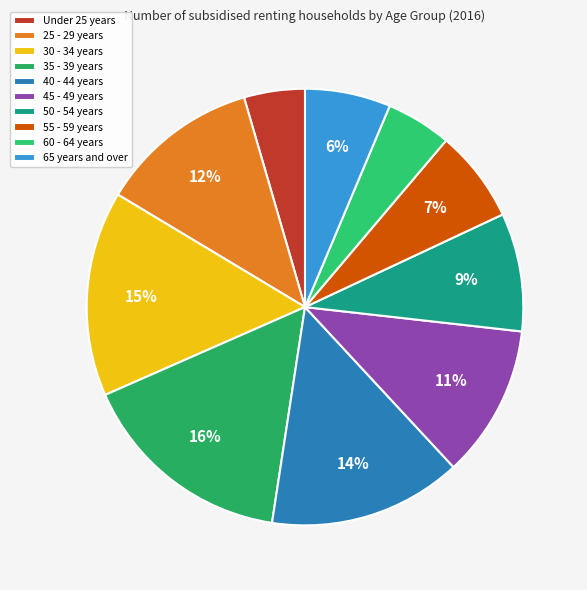

Between 45 - 49 years and 55 - 59 years, which is larger?

45 - 49 years